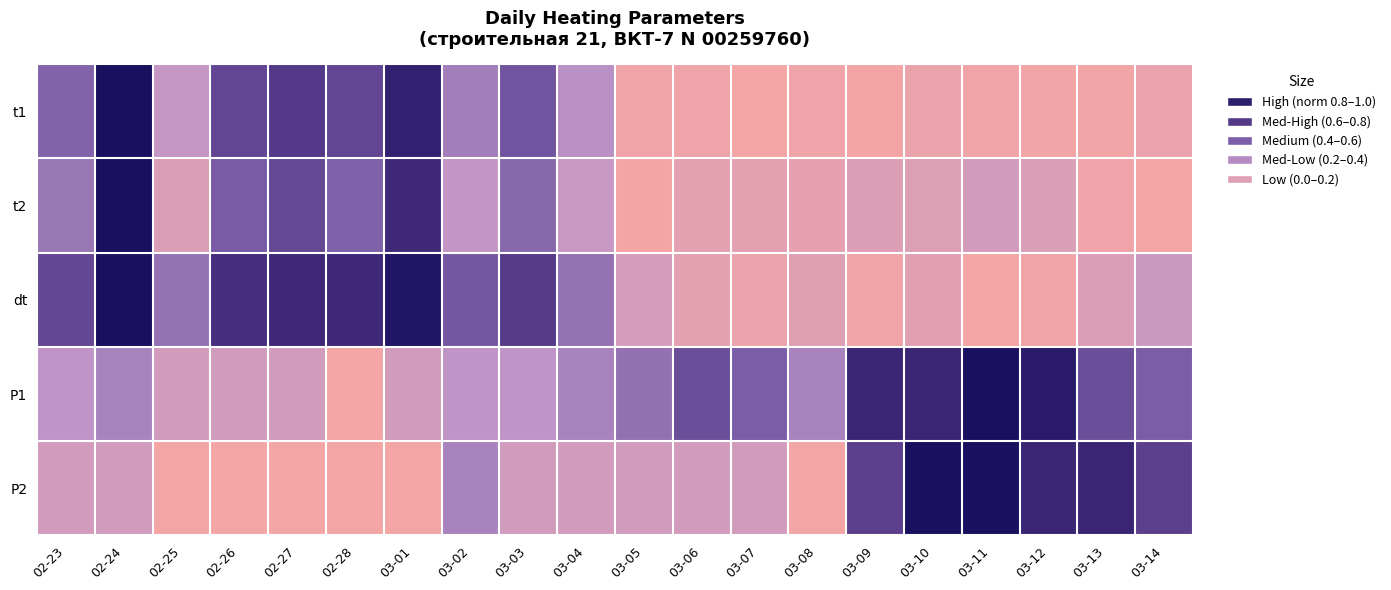

At 03-06, list the series in order from largest to smallest.

P1, P2, dt, t2, t1